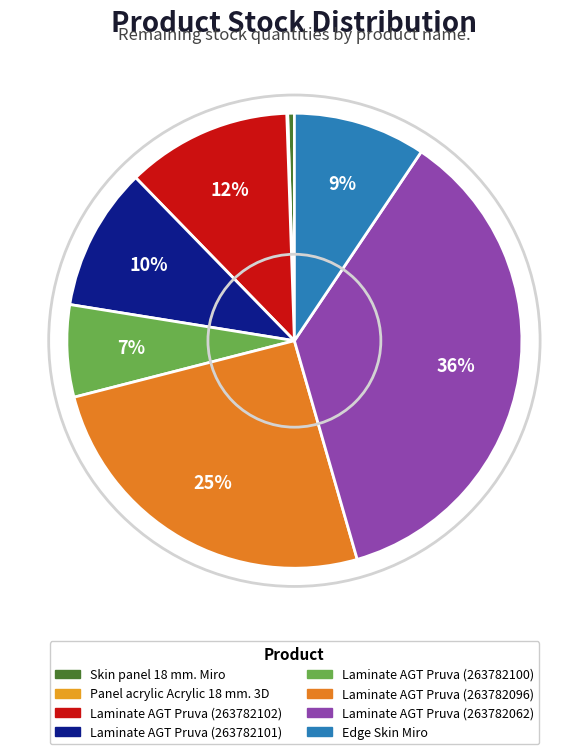

To the nearest percent, what is the average slice percentage?

12%